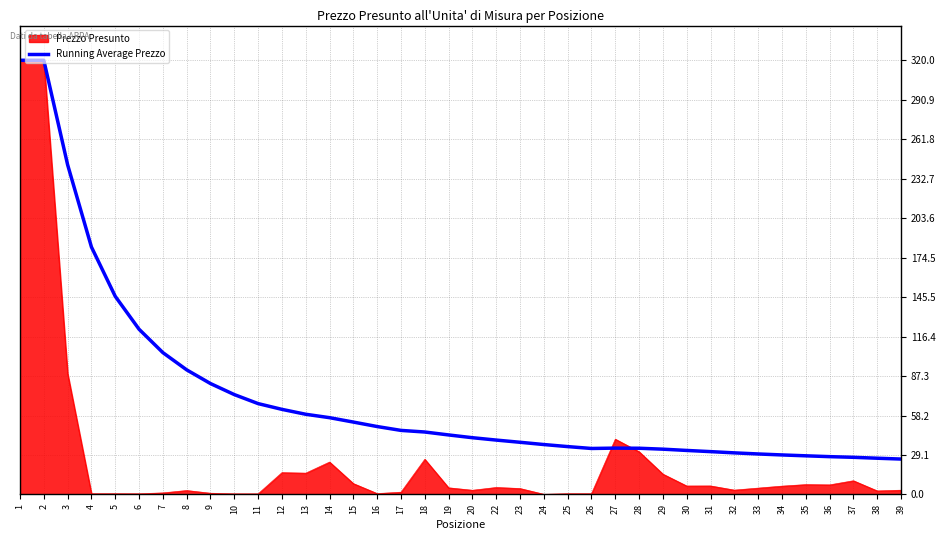

Which series has the widest spread of values?

Prezzo Presunto